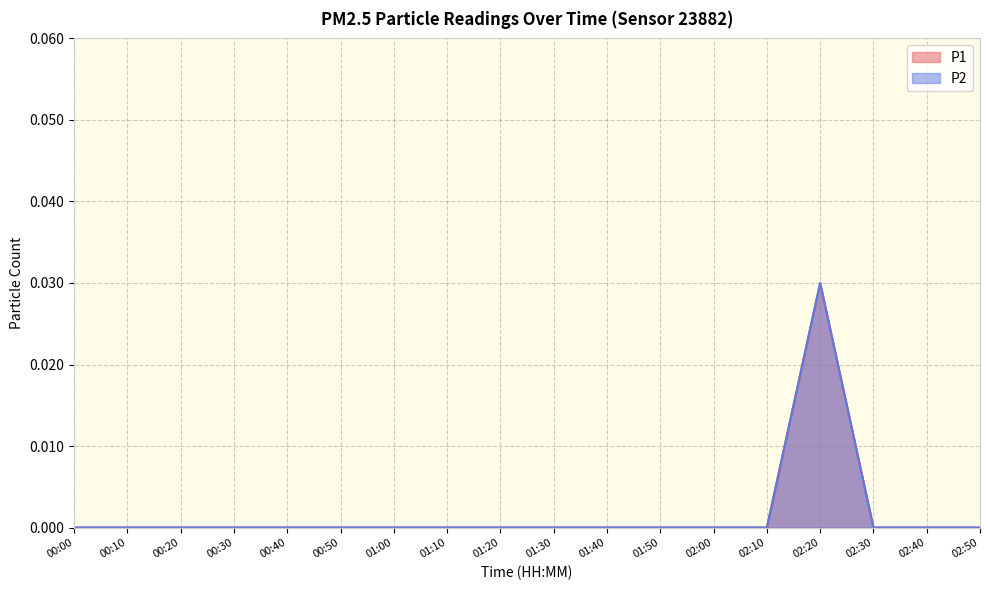

True or false: P2 has more than 0 points higher than both neighbors.

True